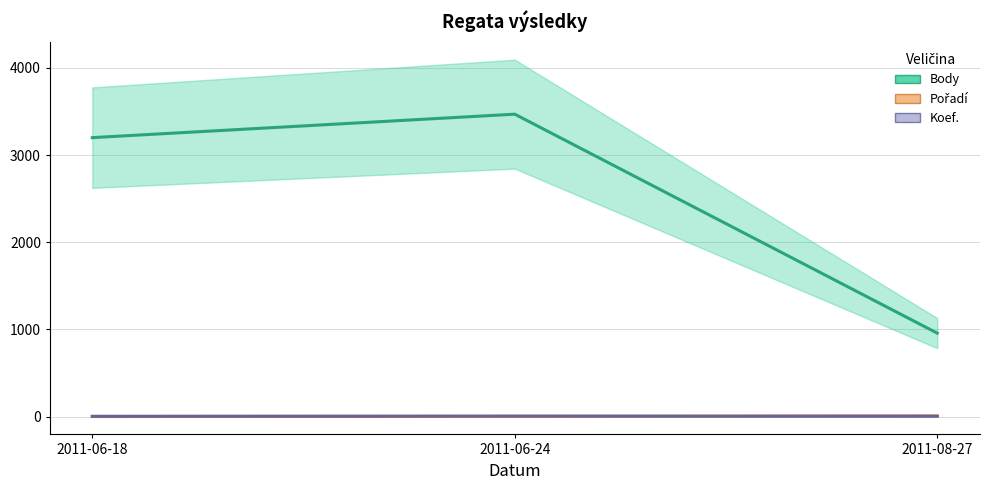

What is the value of the Pořadí point at the 2nd from the left?

3